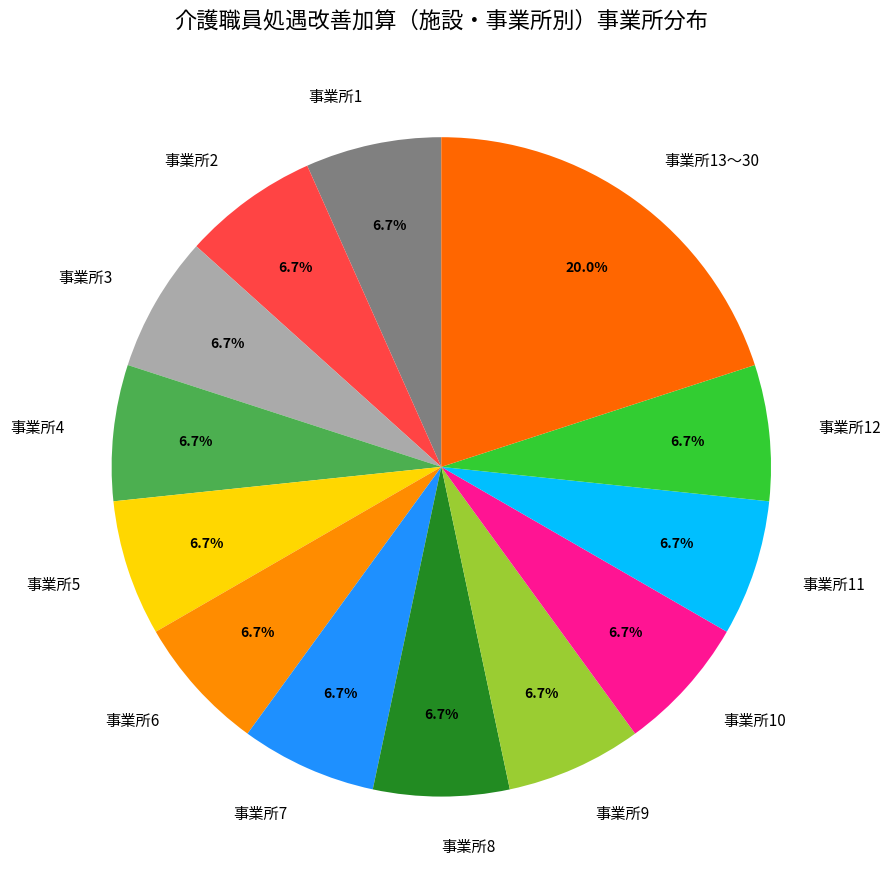

Count the number of slices in the pie.

13